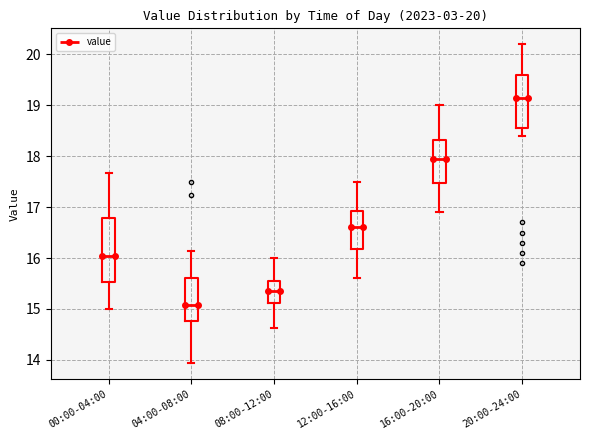

Which box has the highest median line?

20:00-24:00